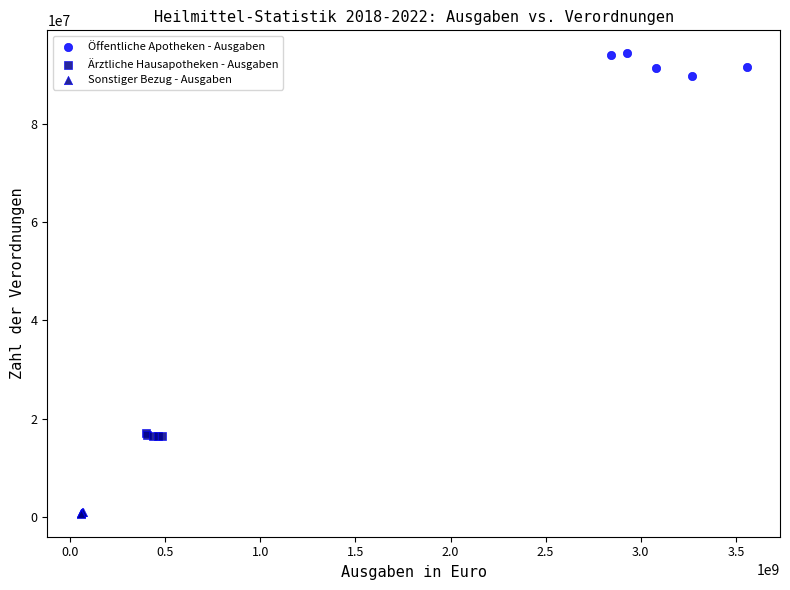

Which series reaches the minimum Y coordinate?

Sonstiger Bezug - Ausgaben